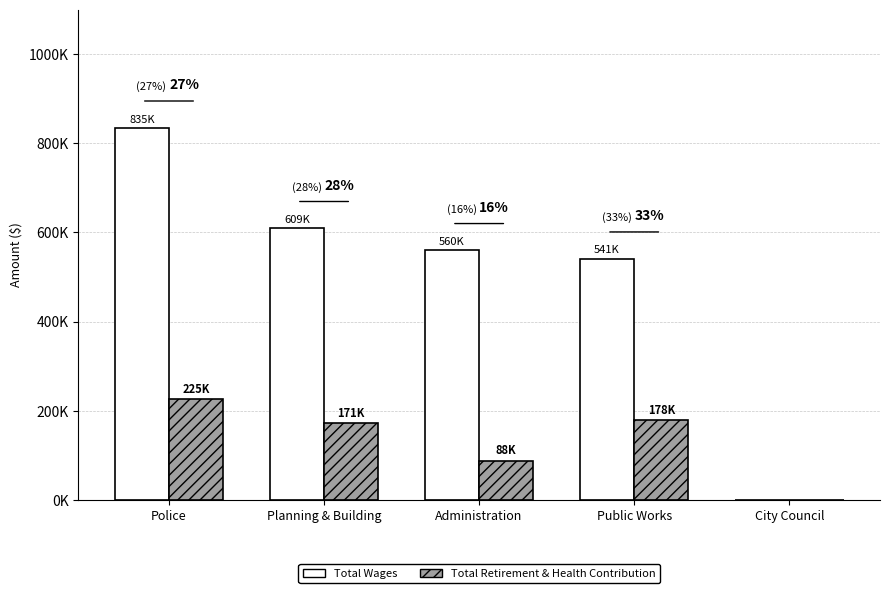

Which series has the largest range (max minus min)?

Total Wages